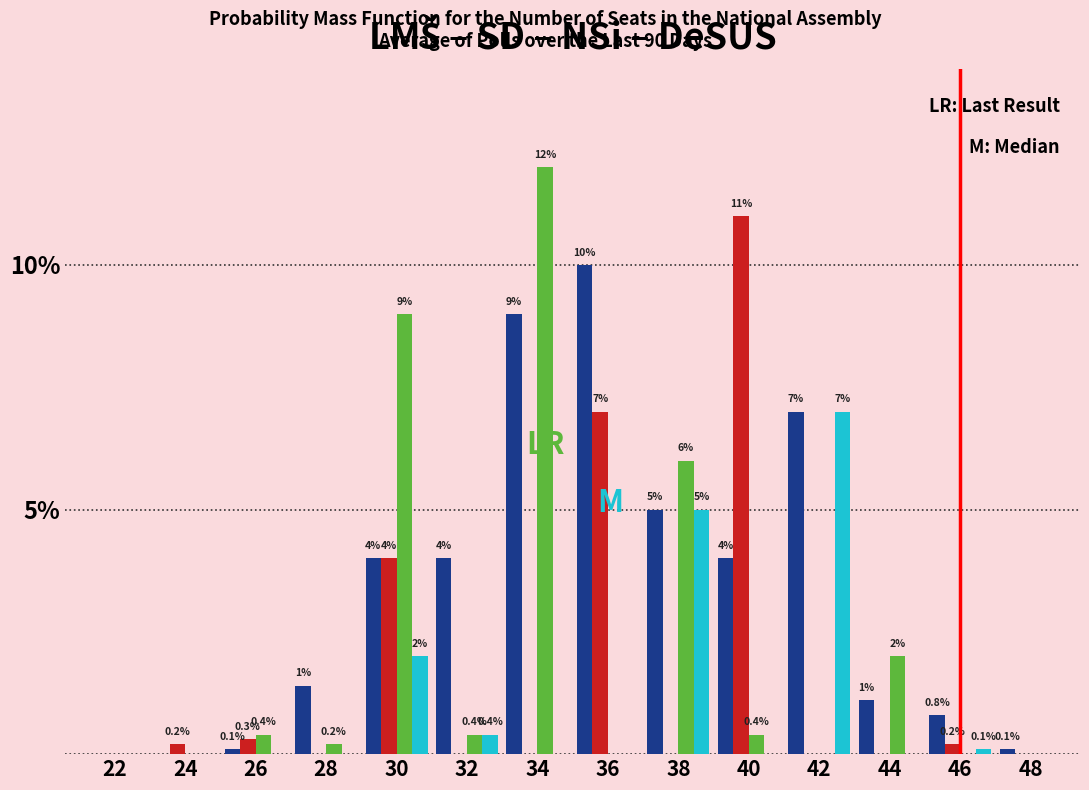

Which category has the highest value across all series?

34